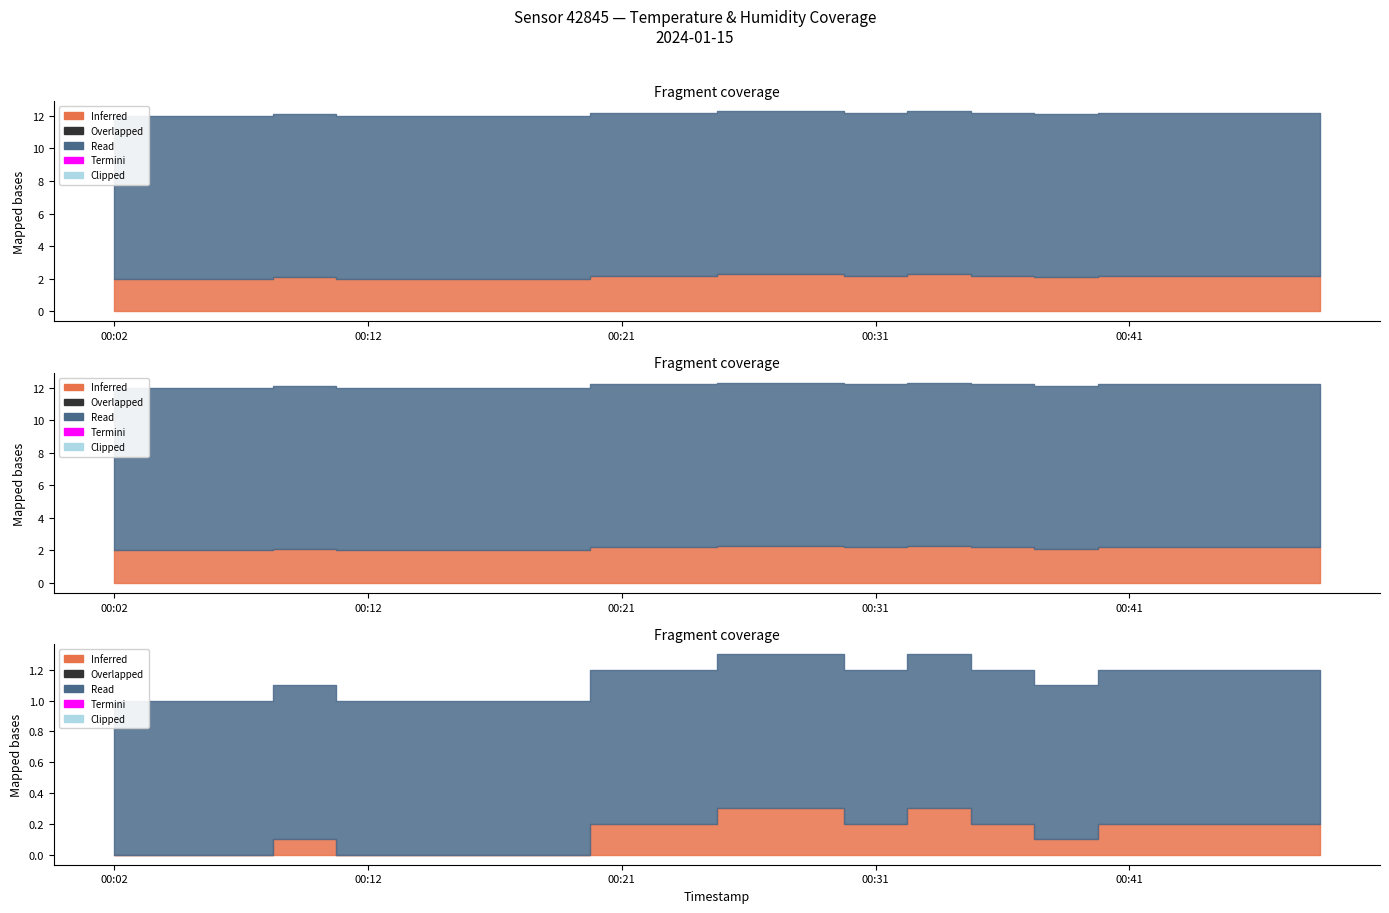

The temperature series shows 2.0 at 00:02. True or false?

True